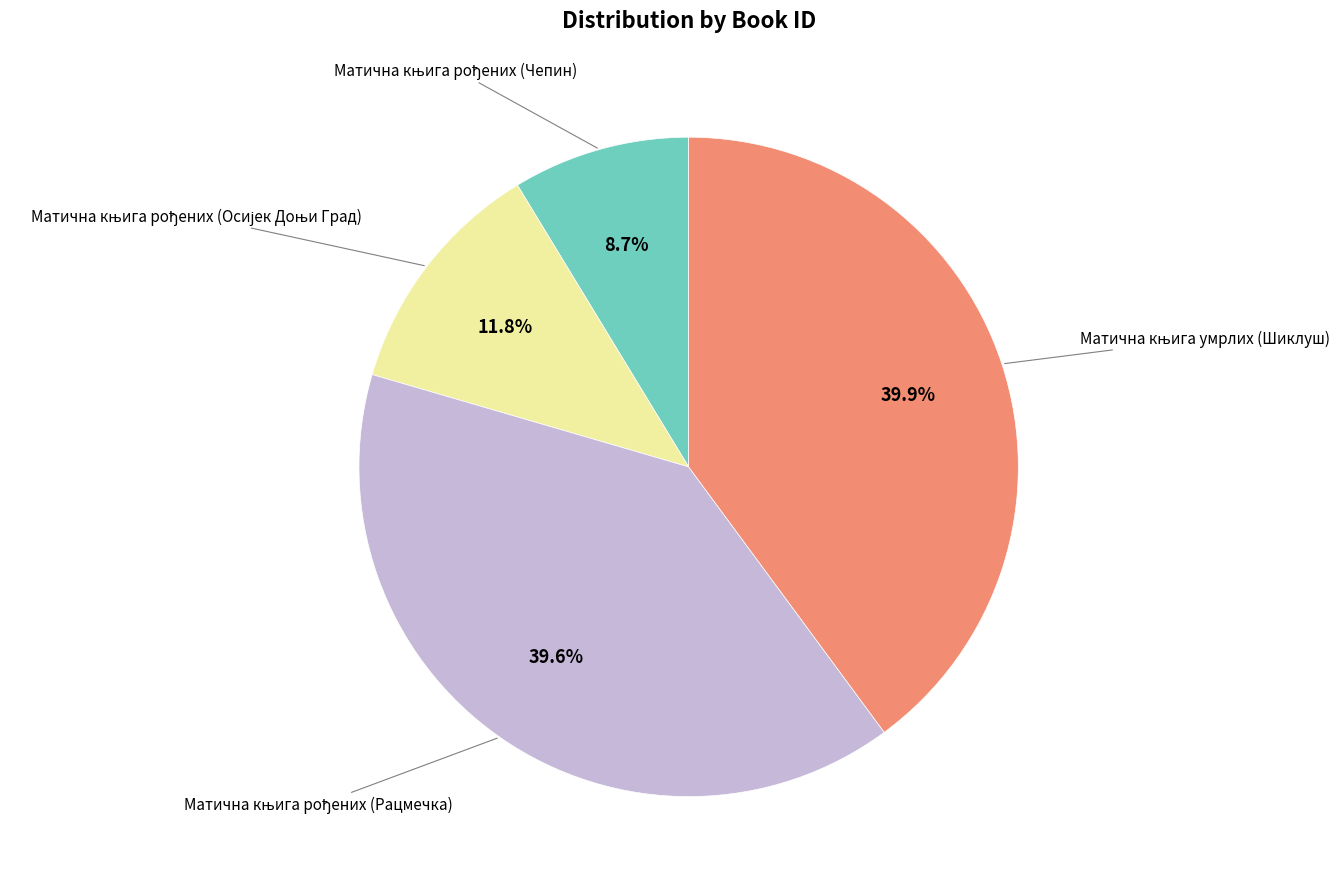

Does any single category account for the majority?

No